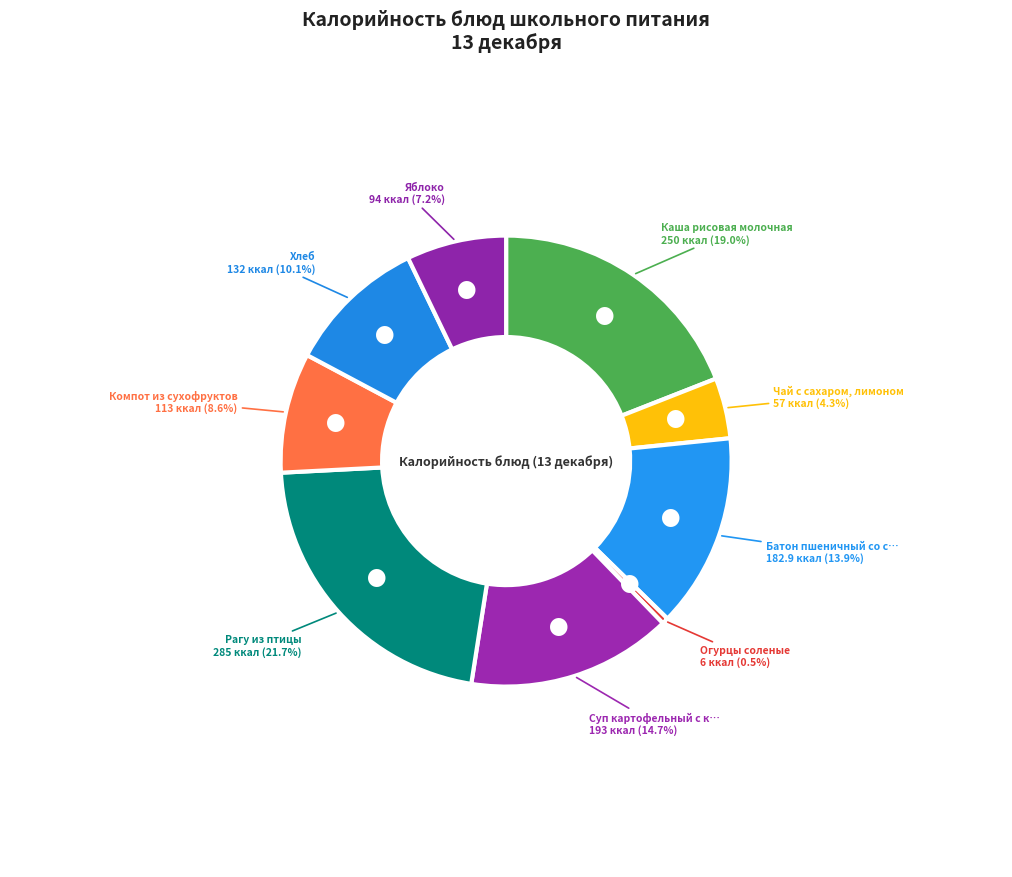

How many segments does this pie chart have?

9